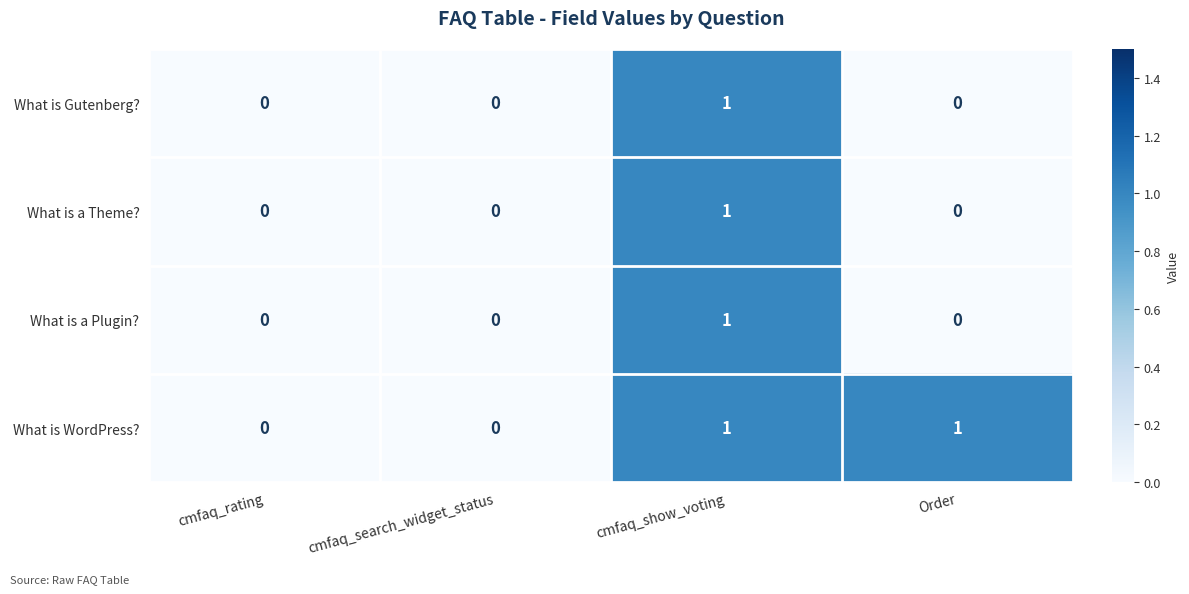

Count the number of data series in this chart.

4